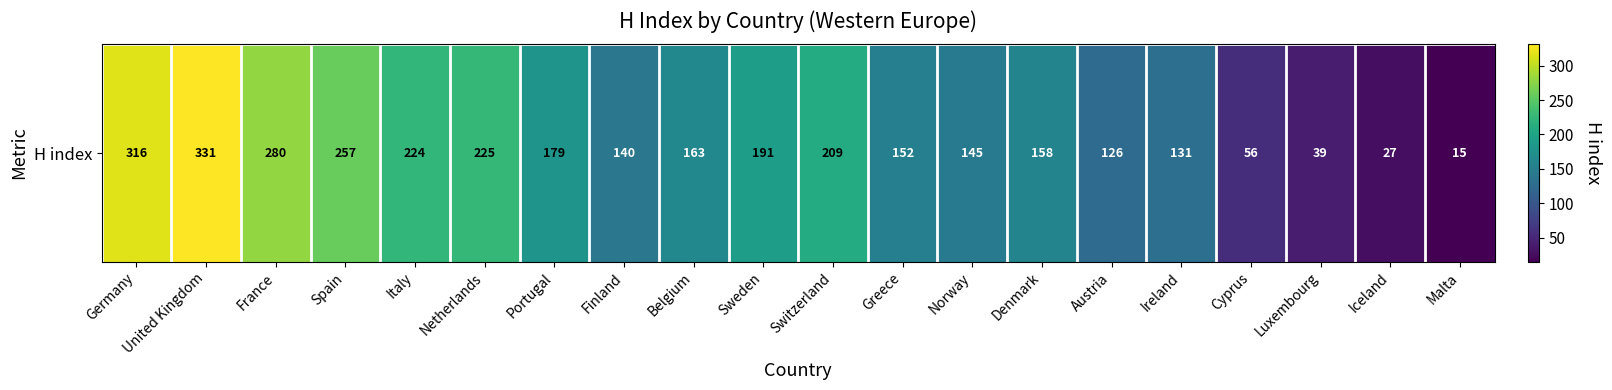

What is the difference between the values at Luxembourg and Cyprus?

17